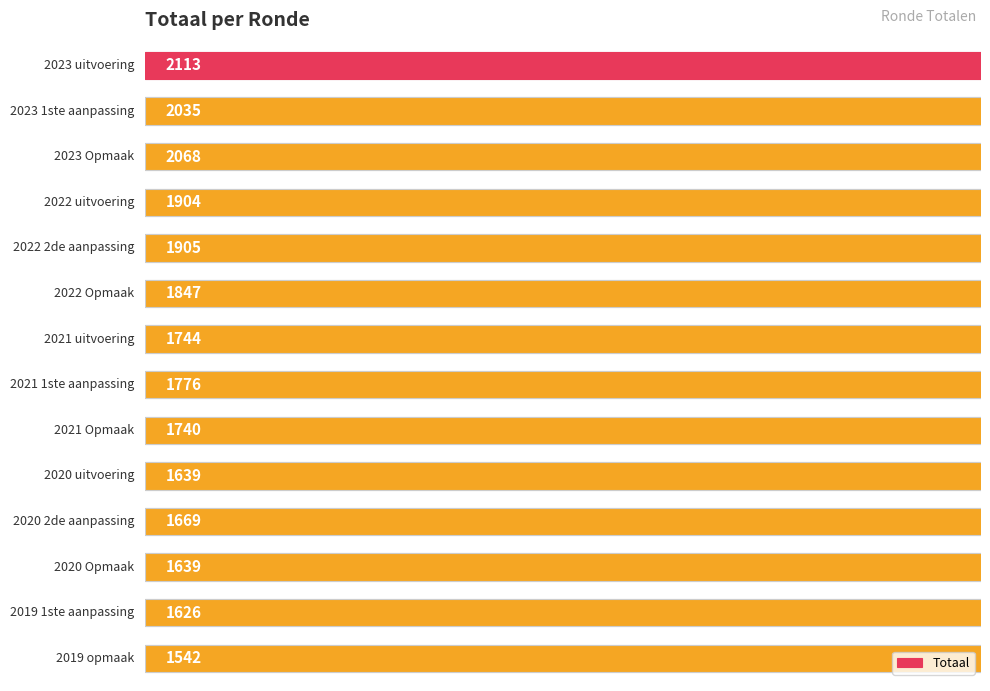

Rank the categories by value from lowest to highest.

13, 12, 9, 11, 10, 8, 6, 7, 5, 3, 4, 1, 2, 0